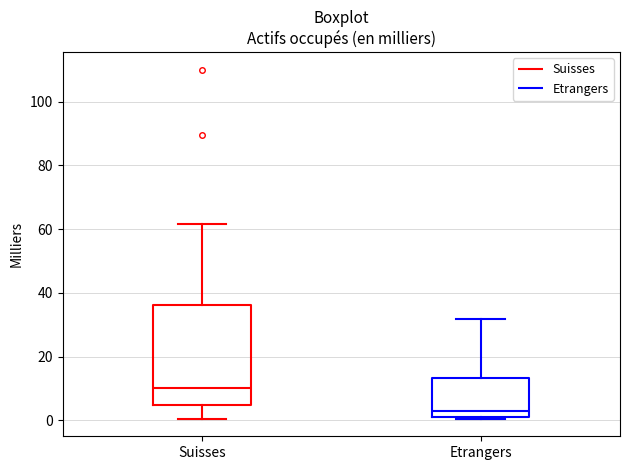

Reading left to right, transcribe this box plot: for each box, give where its median line is, the range the box spans, and where its two whiskers end, as read against the y-axis. The values are not printed on the chart, so give them approximately, as read against the axis.

Suisses: median 10, box 4 to 36, whiskers 0 to 62
Etrangers: median 2, box 0 to 14, whiskers 0 to 32